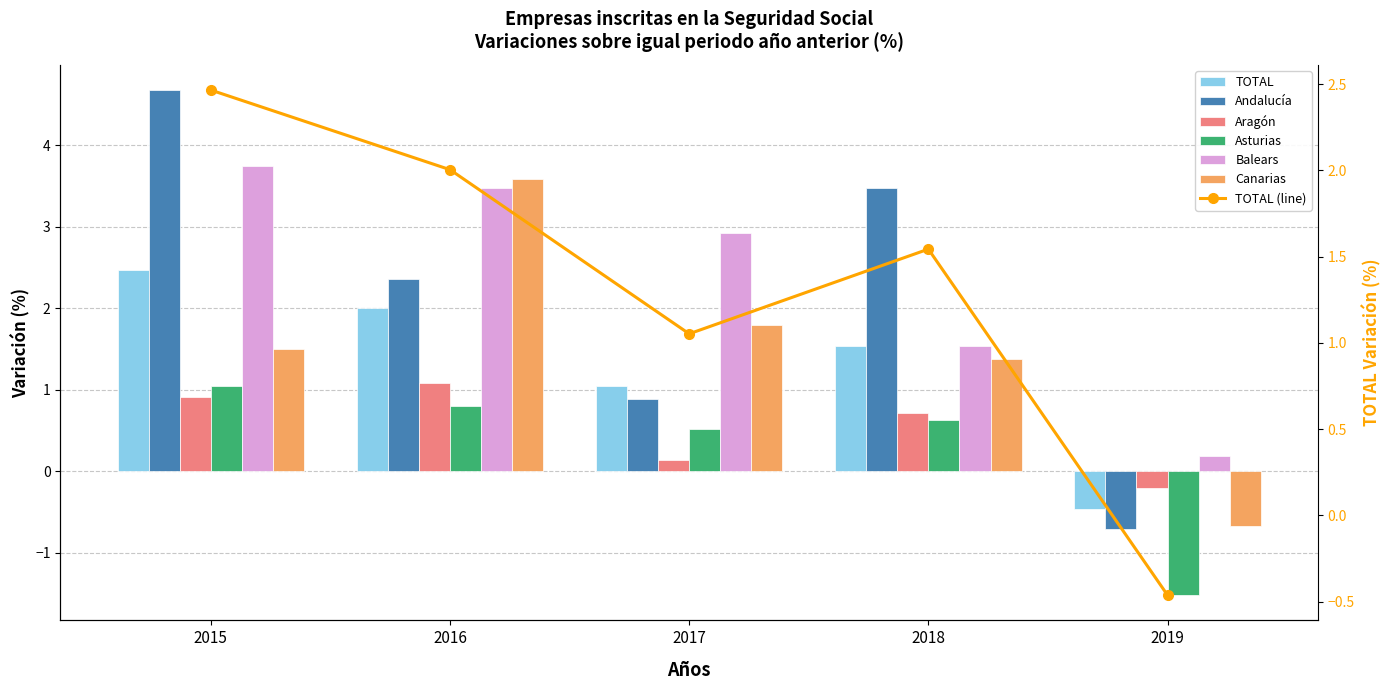

How many data points in TOTAL are less than 1?

1